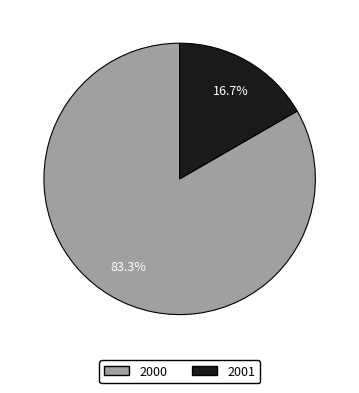

Does any single category account for the majority?

Yes